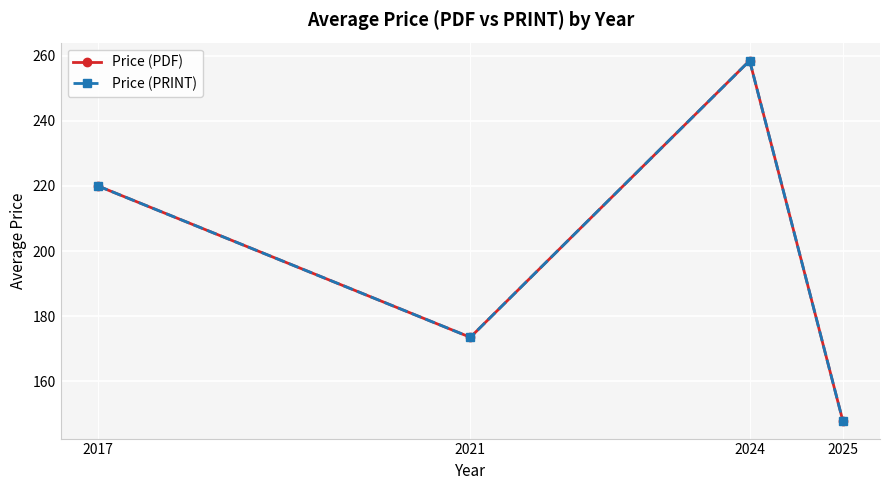

The value of Price (PRINT) at 2025 is 75.8. True or false?

False